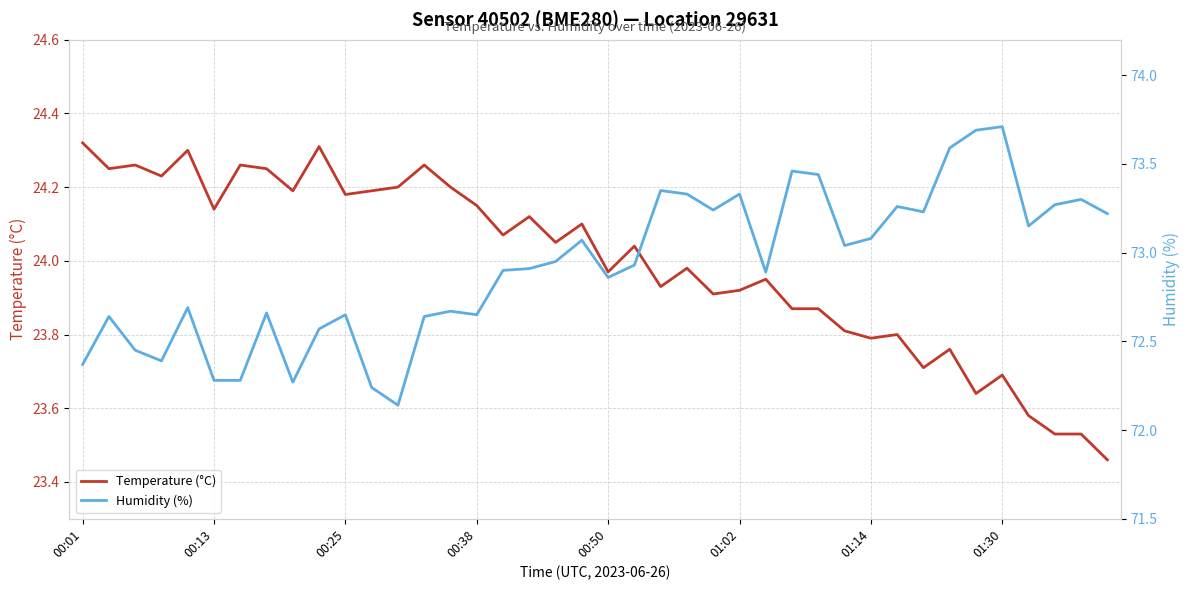

How many series are shown in this chart?

2